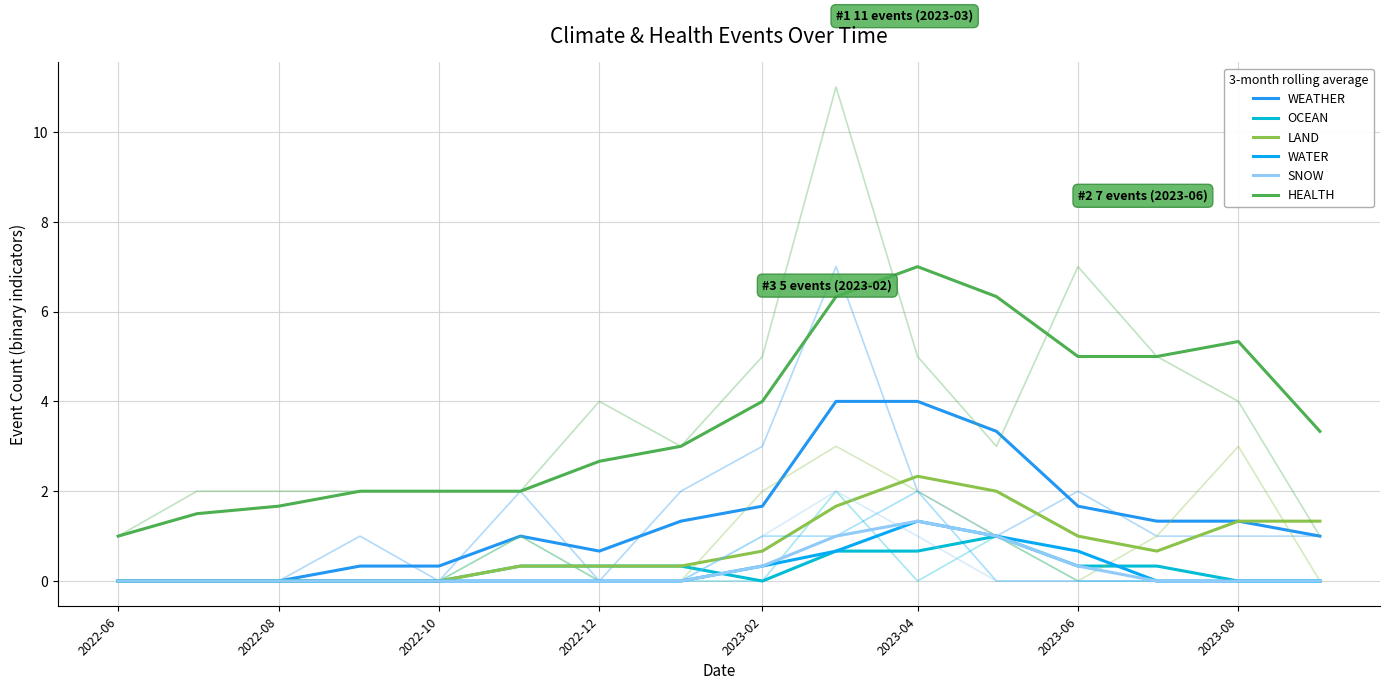

How many lines are shown in the chart?

6